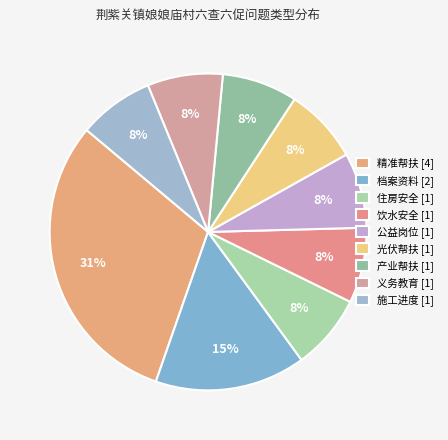

Approximately how many times larger is the value at 精准帮扶 compared to 施工进度?

4.0